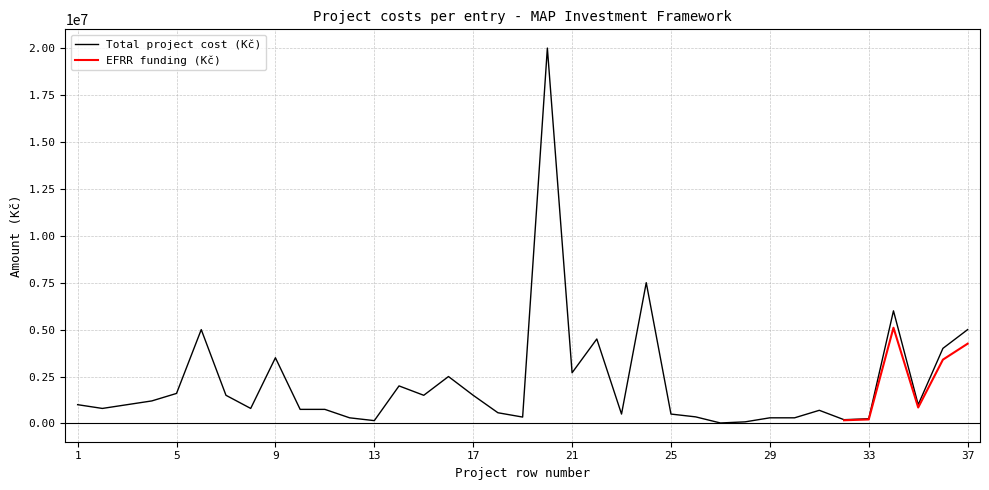

True or false: there are more than 0 points higher than both neighbors.

True